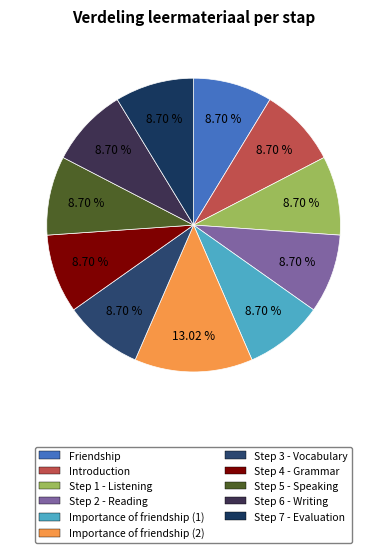

What percentage is the Step 3 - Vocabulary slice, to the nearest percent?

9%